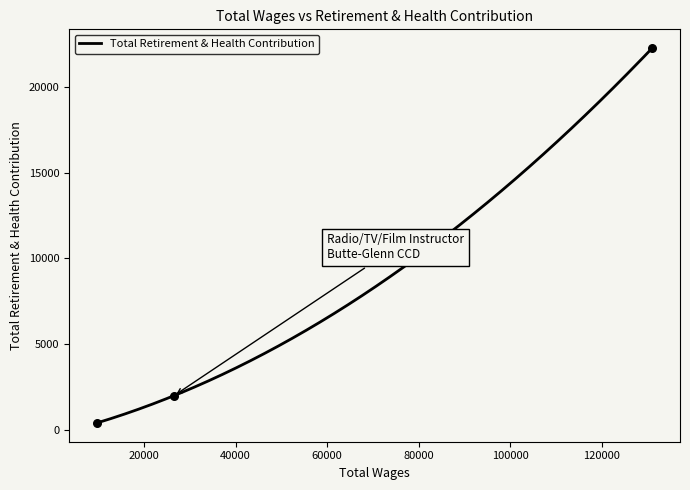

What is the ratio of the value at 131045.0 to the value at 26547.0?

11.2